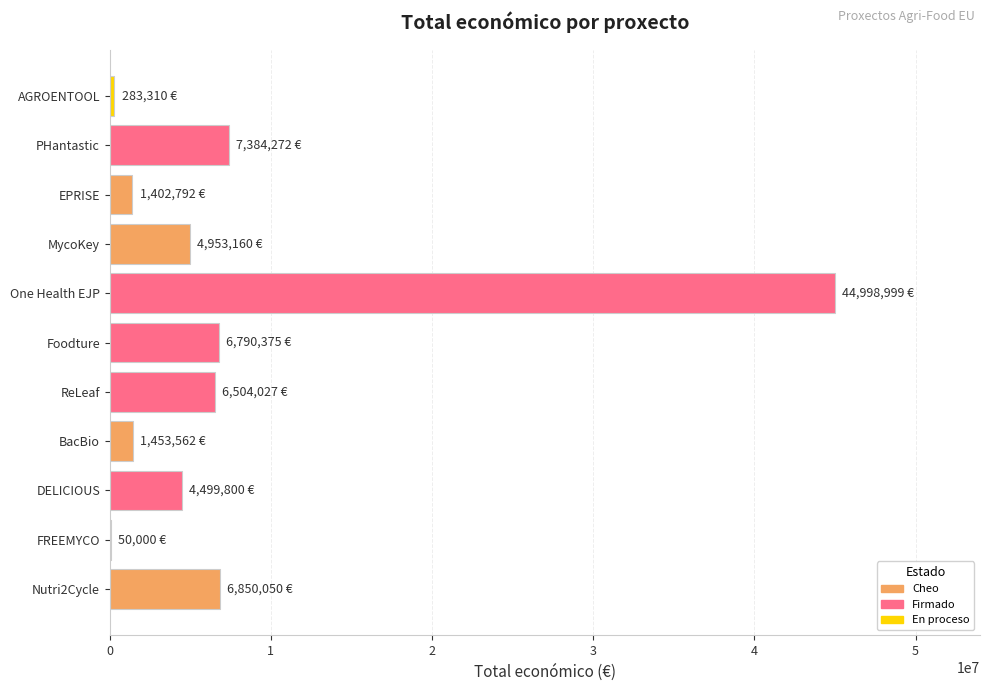

What is the change in value from One Health EJP to EPRISE?

-43596207